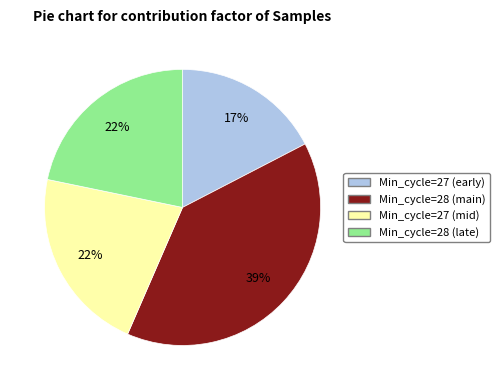

To the nearest percent, what is the average slice percentage?

25%